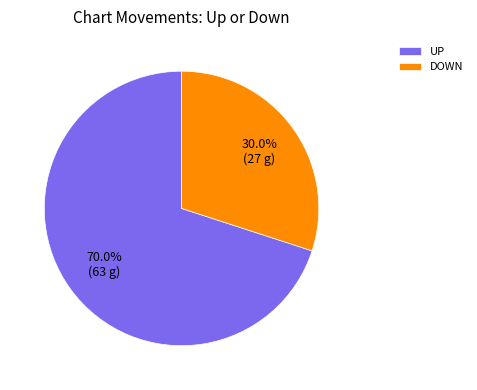

Combined, what portion of the pie is UP and DOWN?

100.0%